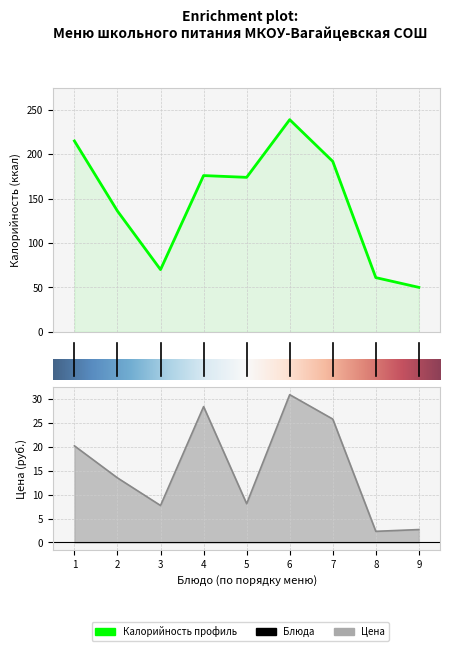

True or false: Цена and Калорийность intersect in this chart.

False